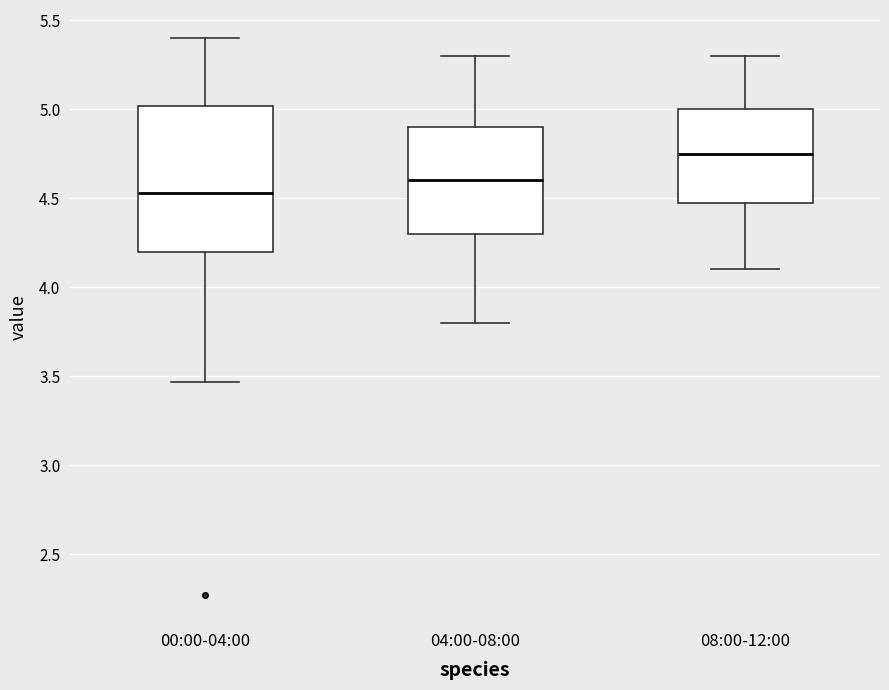

Comparing the boxes themselves (not the whiskers), which one is the tallest?

00:00-04:00